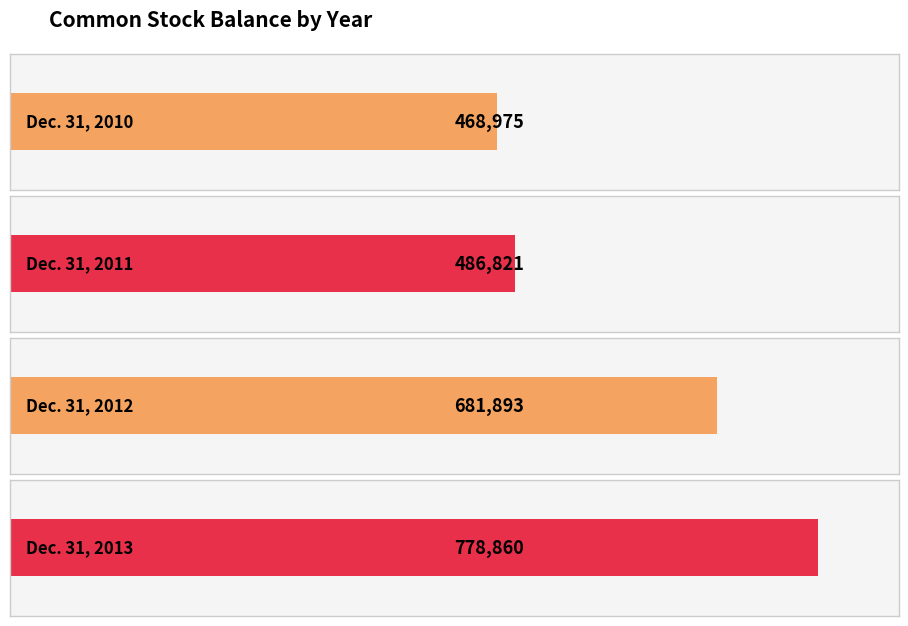

What is the change in value from Dec. 31, 2010 to Dec. 31, 2012?

+212918